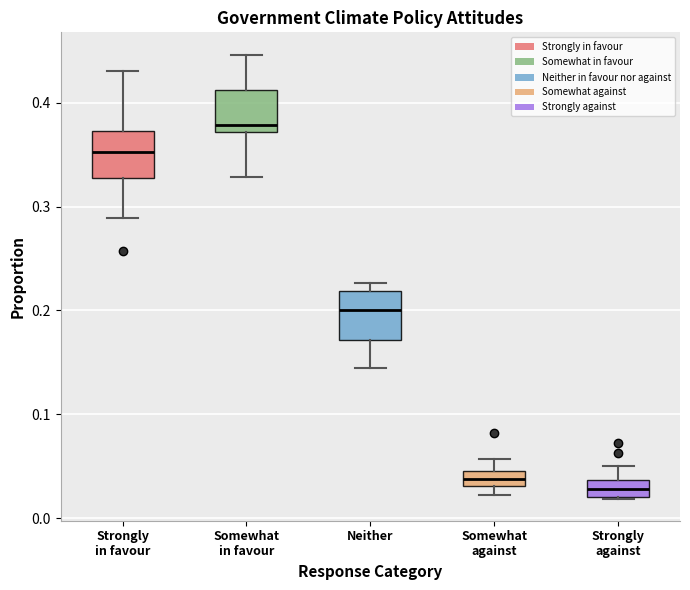

Which box's median line is the highest?

Somewhat in favour